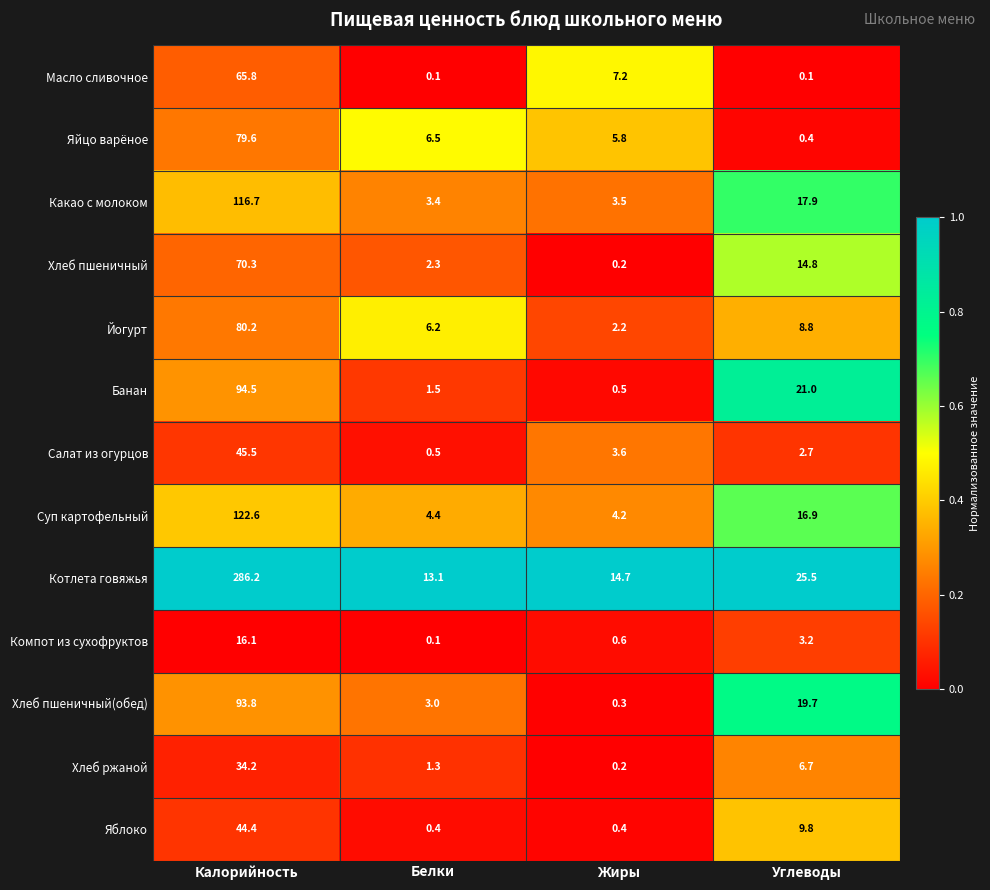

At which label does Хлеб пшеничный(обед) reach its minimum?

Жиры